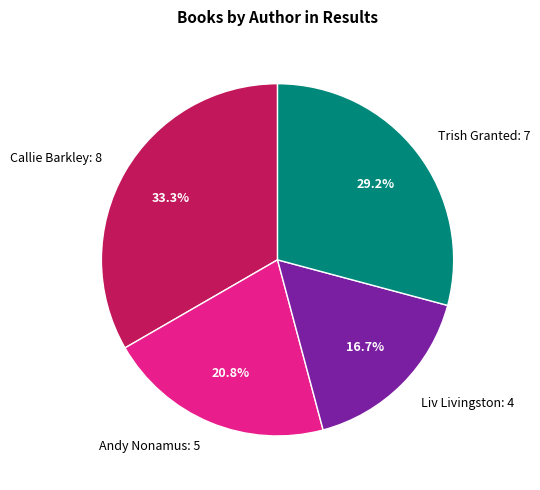

Which slice is the smallest?

Liv Livingston: 4